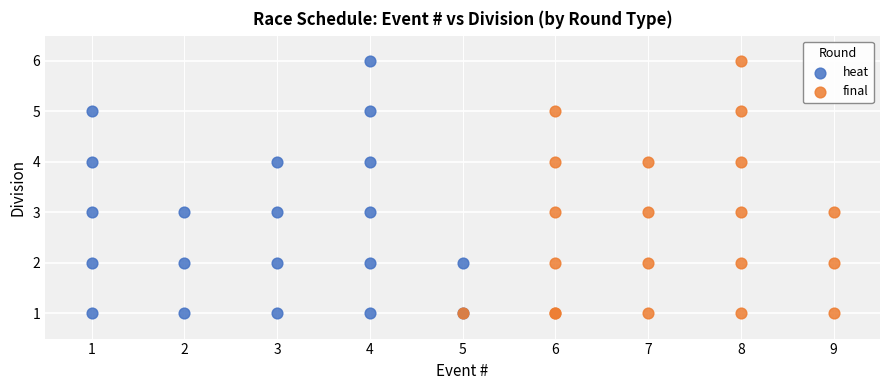

What are all the series names shown in the legend?

heat, final